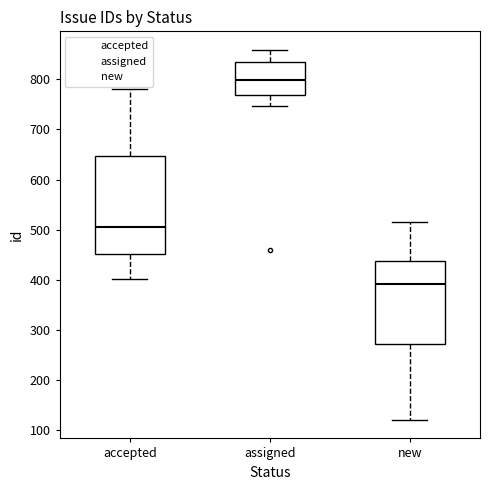

Reading left to right, transcribe this box plot: for each box, give where its median line is, the range the box spans, and where its two whiskers end, as read against the y-axis. The values are not printed on the chart, so give them approximately, as read against the axis.

accepted: median 510, box 450 to 650, whiskers 400 to 780
assigned: median 800, box 770 to 840, whiskers 750 to 860
new: median 390, box 270 to 440, whiskers 120 to 520